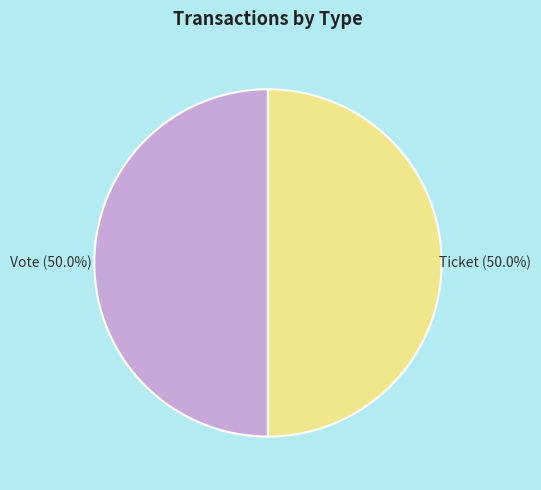

What is the ratio of the value at Ticket to the value at Vote?

1.0